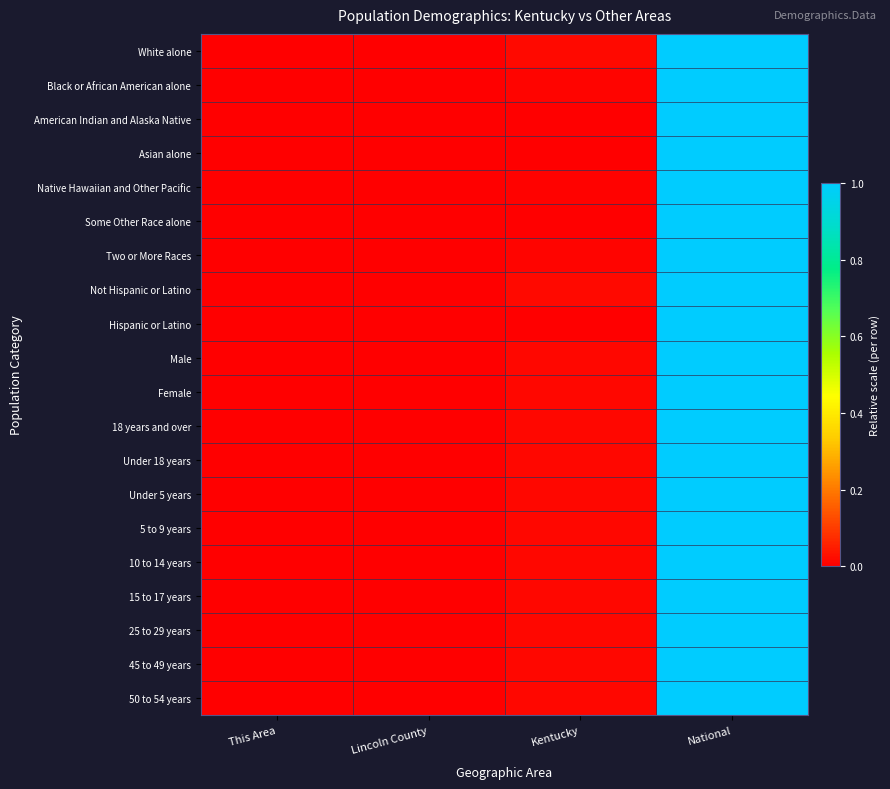

Reading left to right, transcribe all the data shown in this chart.

White alone: This Area=0.0	Lincoln County=0.0	Kentucky=0.0	National=1.0
Black or African American alone: This Area=0.0	Lincoln County=0.0	Kentucky=0.0	National=1.0
American Indian and Alaska Native: This Area=0.0	Lincoln County=0.0	Kentucky=0.0	National=1.0
Asian alone: This Area=0.0	Lincoln County=0.0	Kentucky=0.0	National=1.0
Native Hawaiian and Other Pacific: This Area=0.0	Lincoln County=0.0	Kentucky=0.0	National=1.0
Some Other Race alone: This Area=0.0	Lincoln County=0.0	Kentucky=0.0	National=1.0
Two or More Races: This Area=0.0	Lincoln County=0.0	Kentucky=0.0	National=1.0
Not Hispanic or Latino: This Area=0.0	Lincoln County=0.0	Kentucky=0.0	National=1.0
Hispanic or Latino: This Area=0.0	Lincoln County=0.0	Kentucky=0.0	National=1.0
Male: This Area=0.0	Lincoln County=0.0	Kentucky=0.0	National=1.0
Female: This Area=0.0	Lincoln County=0.0	Kentucky=0.0	National=1.0
18 years and over: This Area=0.0	Lincoln County=0.0	Kentucky=0.0	National=1.0
Under 18 years: This Area=0.0	Lincoln County=0.0	Kentucky=0.0	National=1.0
Under 5 years: This Area=0.0	Lincoln County=0.0	Kentucky=0.0	National=1.0
5 to 9 years: This Area=0.0	Lincoln County=0.0	Kentucky=0.0	National=1.0
10 to 14 years: This Area=0.0	Lincoln County=0.0	Kentucky=0.0	National=1.0
15 to 17 years: This Area=0.0	Lincoln County=0.0	Kentucky=0.0	National=1.0
25 to 29 years: This Area=0.0	Lincoln County=0.0	Kentucky=0.0	National=1.0
45 to 49 years: This Area=0.0	Lincoln County=0.0	Kentucky=0.0	National=1.0
50 to 54 years: This Area=0.0	Lincoln County=0.0	Kentucky=0.0	National=1.0